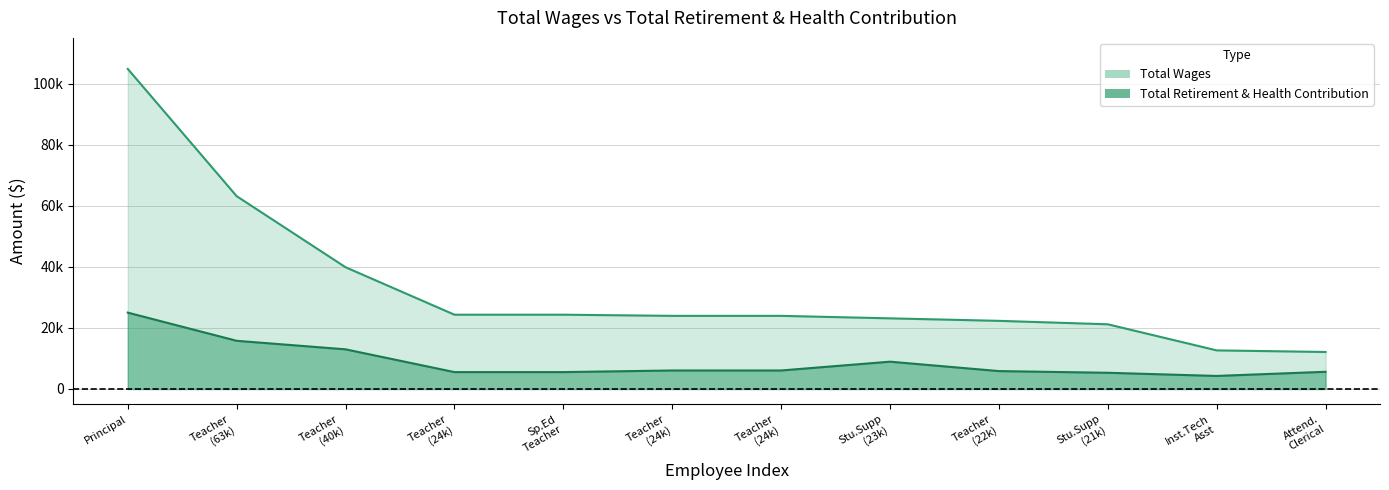

Reading left to right, what are all the values shown in this chart?

total_wages: 104838	63157	39880	24337	24337	23957	23957	23142	22322	21193	12648	12122
total_retirement: 25017	15788	12995	5536	5536	6069	6069	8948	5868	5315	4277	5639